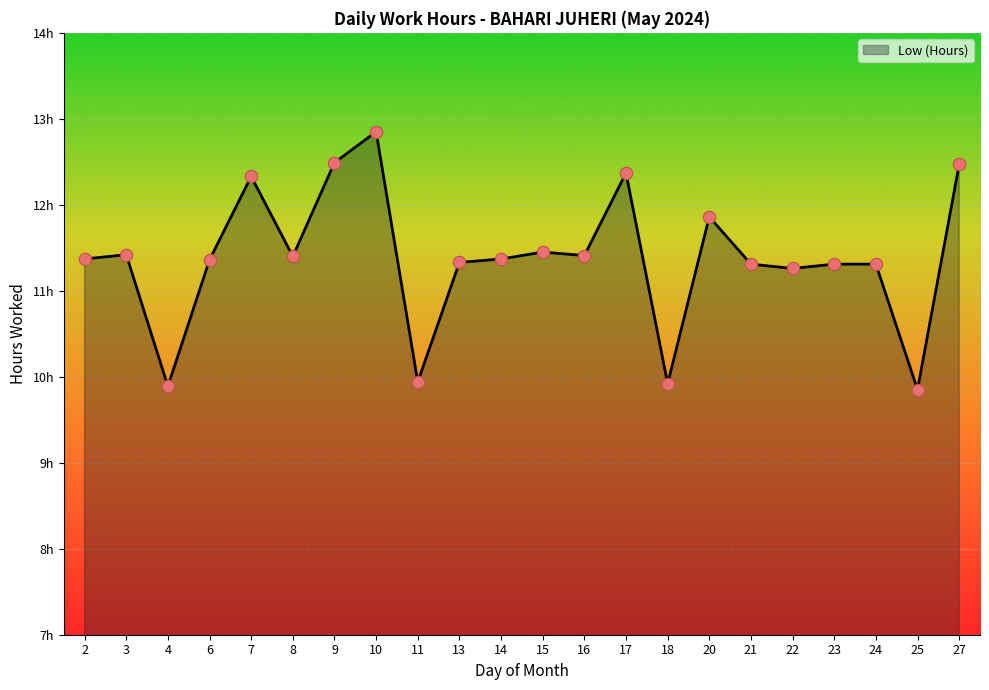

Which has a higher value, 10 or 3?

10